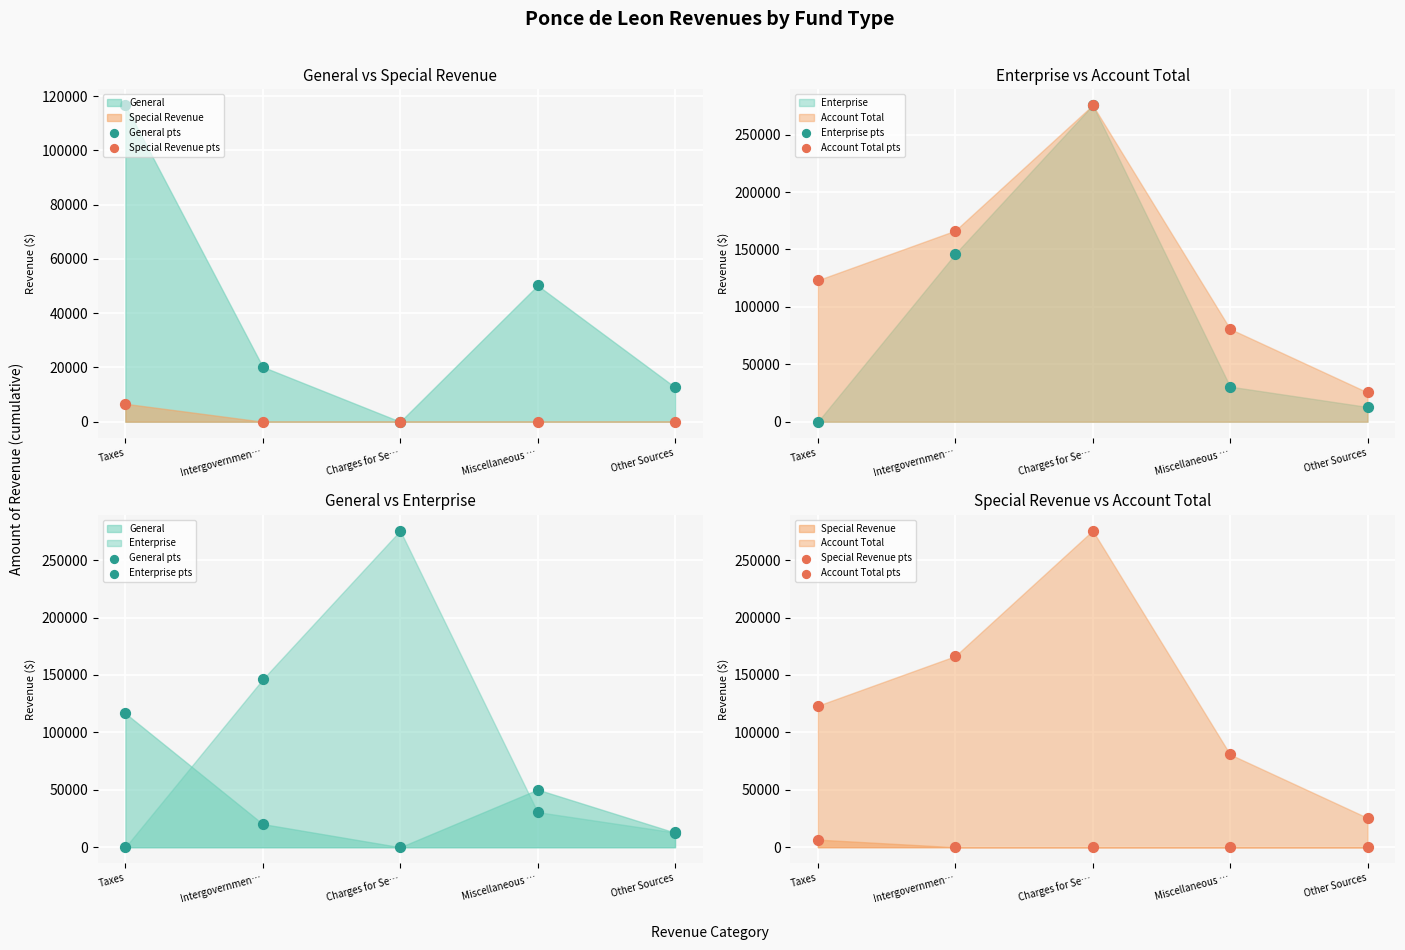

Which series has the largest Y range (max minus min)?

Enterprise pts